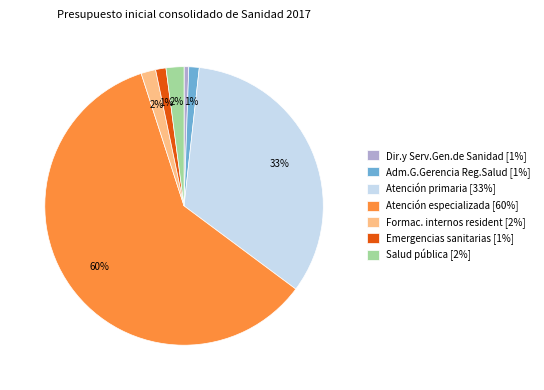

Combined, do Dir.y Serv.Gen.de Sanidad and Atención especializada account for over 50%?

Yes